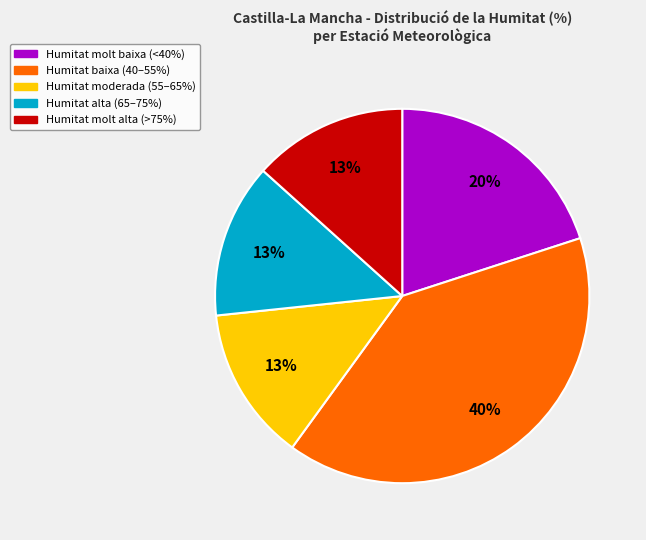

To the nearest percent, what is the average slice percentage?

20%